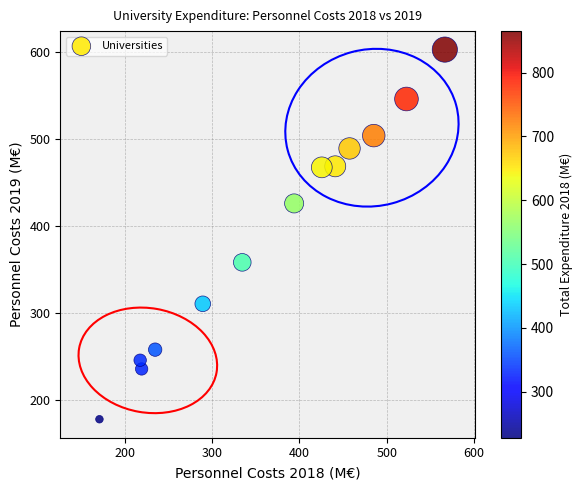

What is the range of X values (max minus min)?

396.1